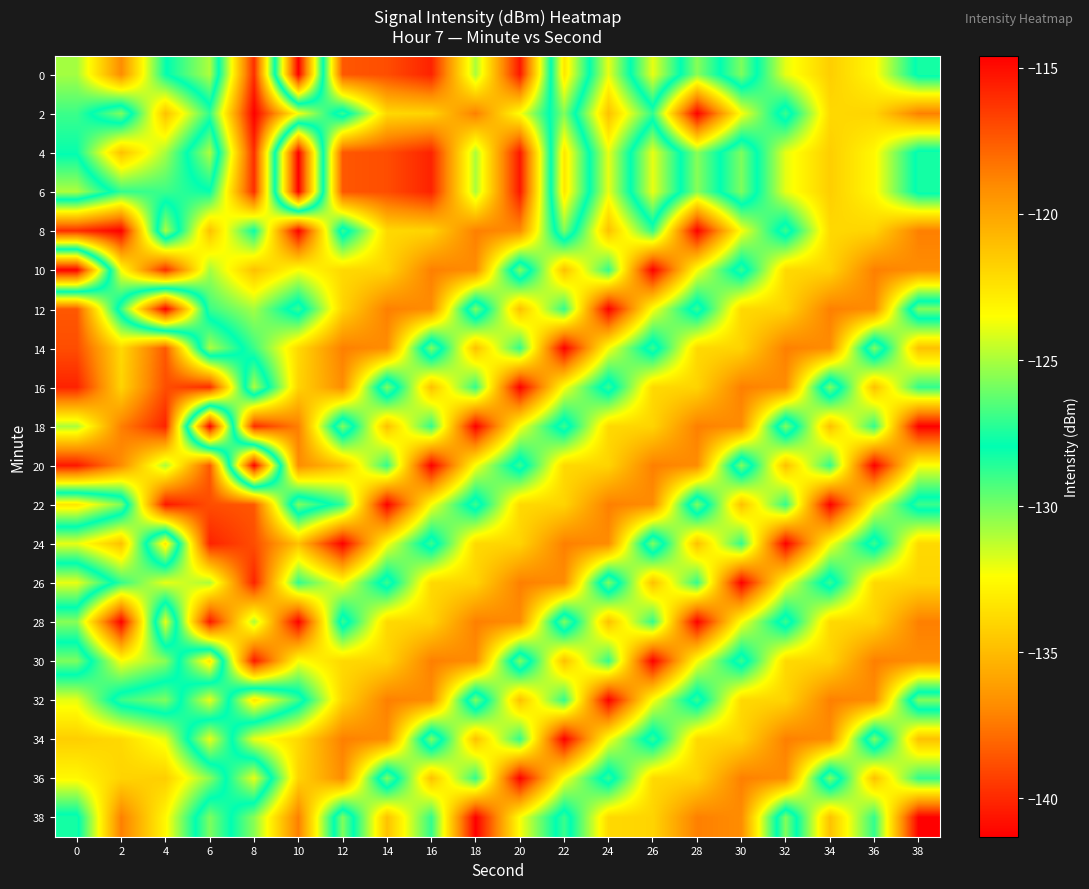

What is the smallest value displayed?

-141.3